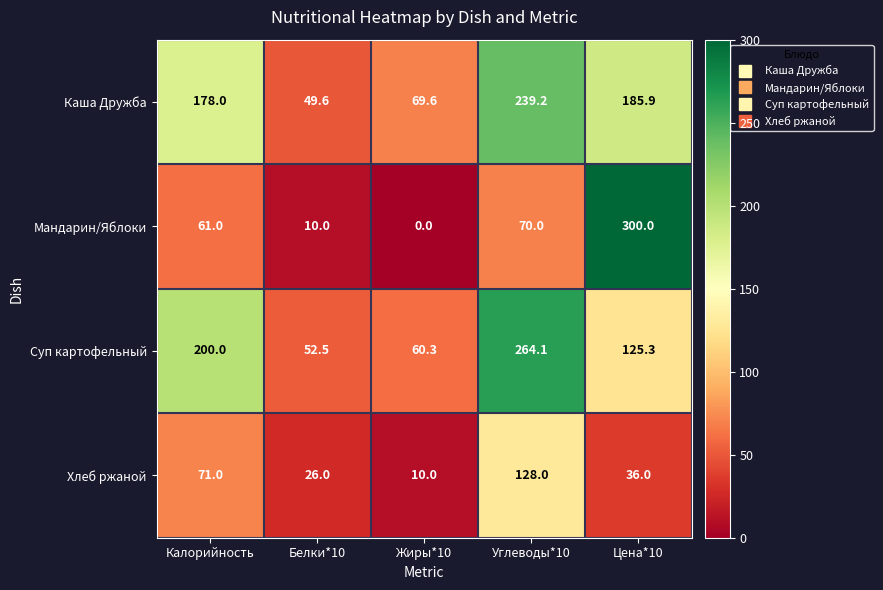

Which label corresponds to the largest value in the chart?

Цена*10